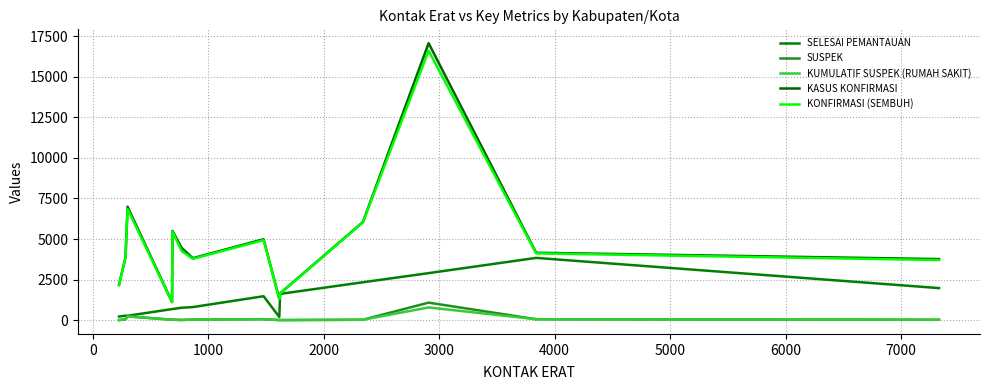

What is the average value of the KASUS KONFIRMASI series?

4782